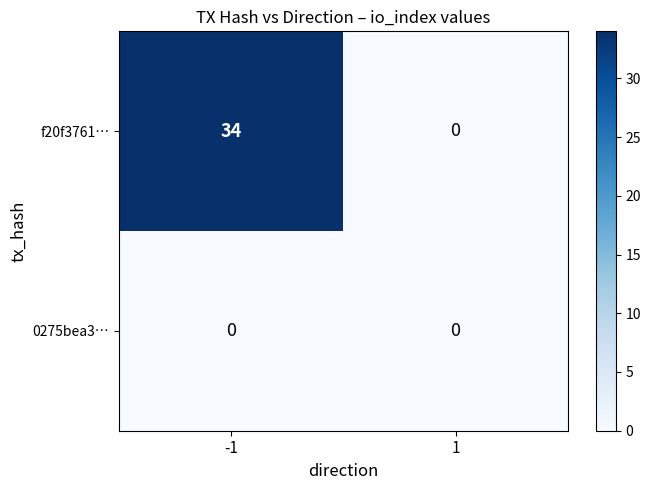

Which series changed the most between -1 and 1?

f20f3761…